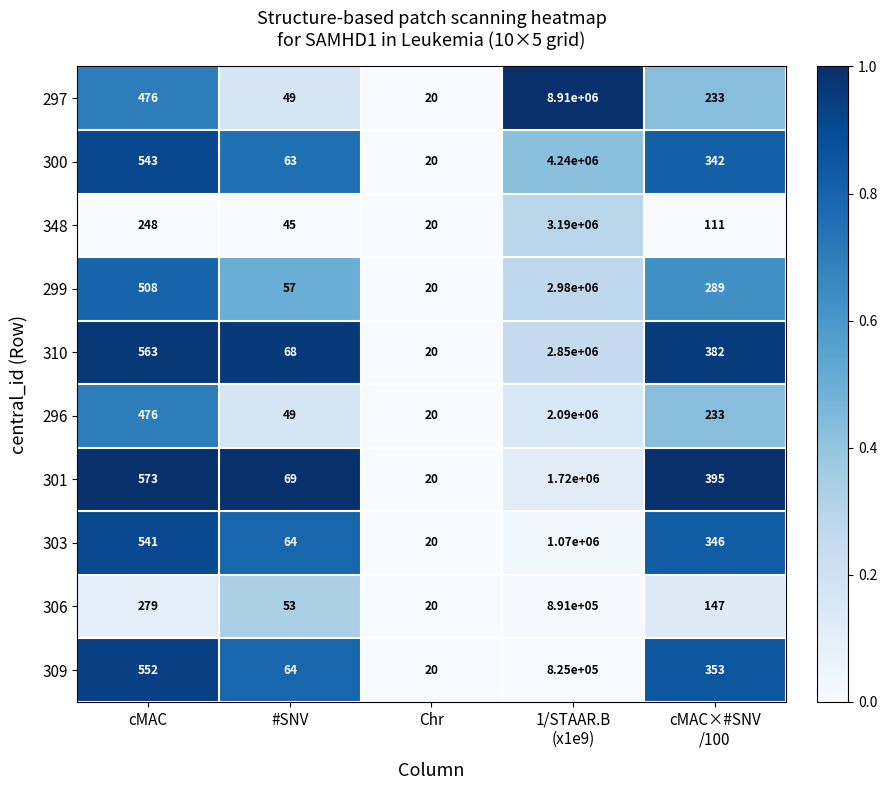

Between cMAC and #SNV, which series saw the biggest shift?

301